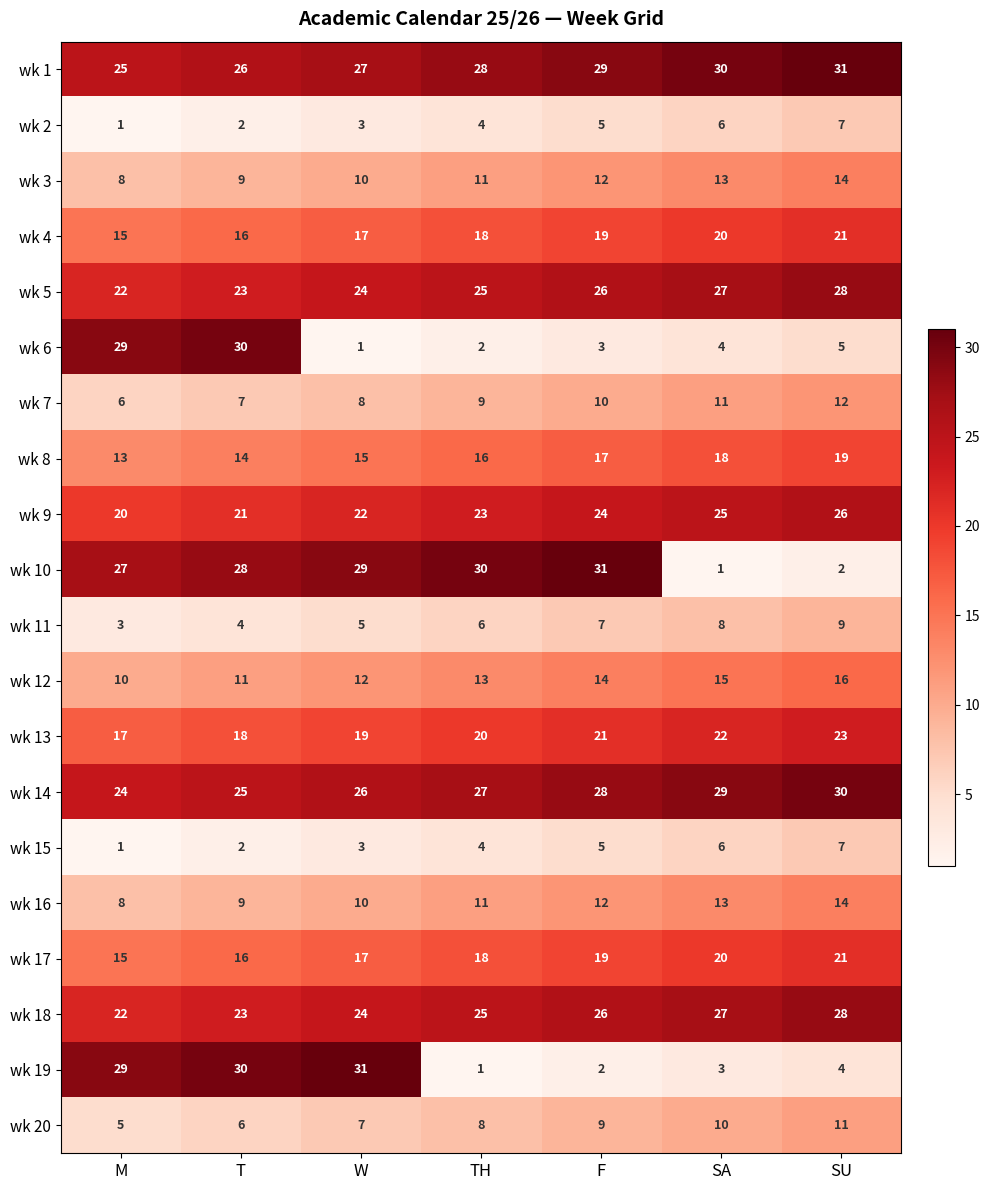

Is it true that wk 5 equals 45 at SA?

False